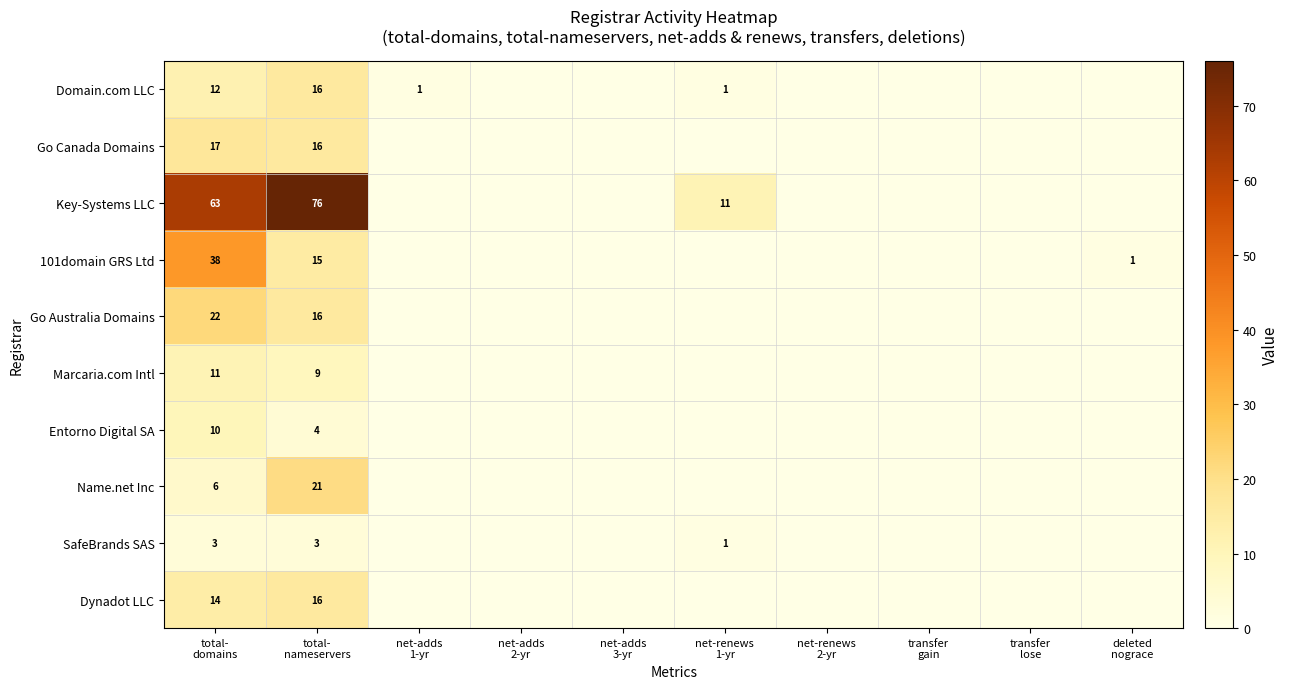

Rank the categories by 101domain GRS Ltd value from highest to lowest.

total- domains, total- nameservers, deleted nograce, net-adds 1-yr, net-adds 2-yr, net-adds 3-yr, net-renews 1-yr, net-renews 2-yr, transfer gain, transfer lose